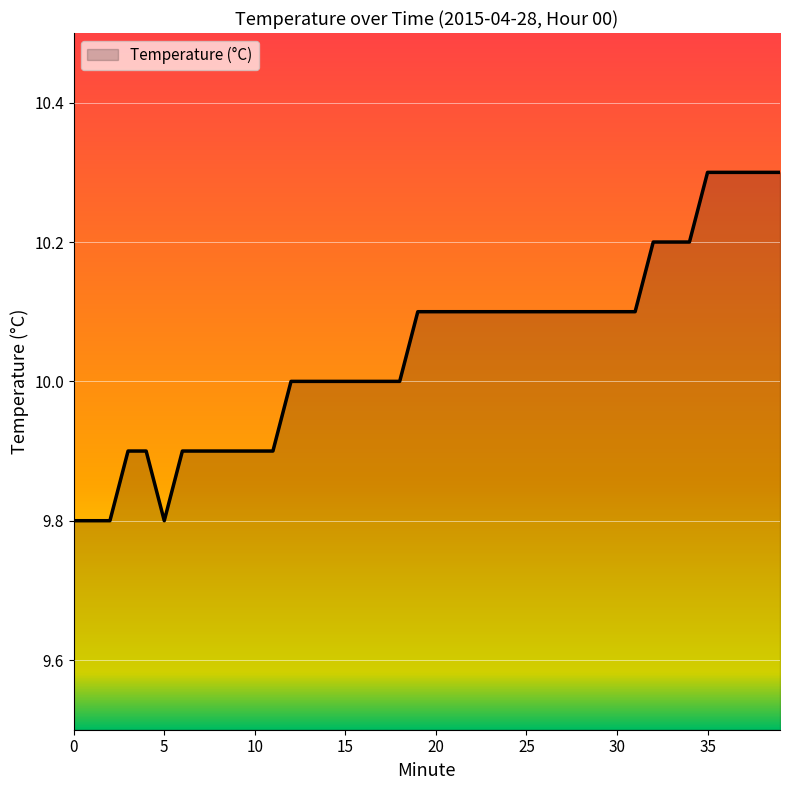

What is the difference between the maximum and minimum values?

0.5